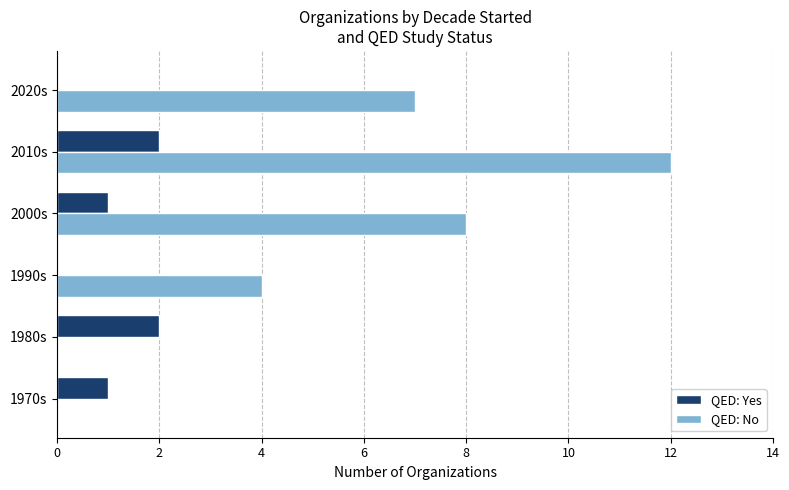

Is the value of QED: No at 2010s greater than the value of QED: Yes at 2000s?

Yes